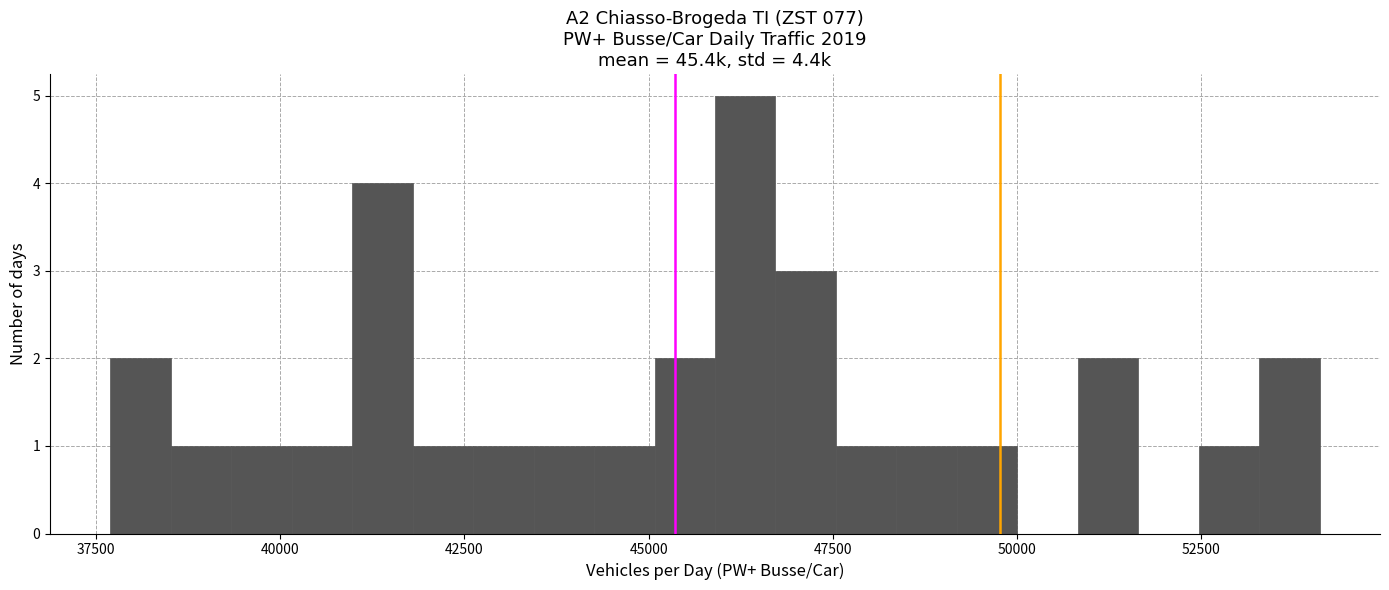

Read against the x-axis, roughly where is the centre of the tallest bar?

46500